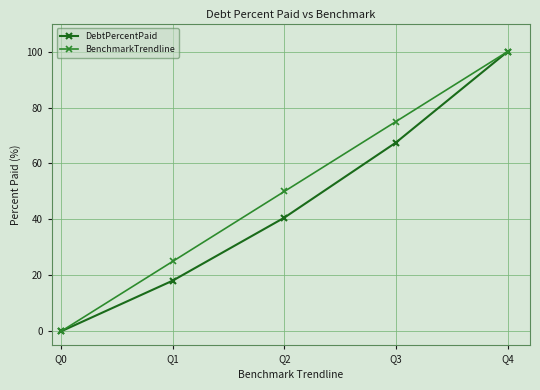

What is the difference between the highest and lowest values at Q1?

6.9